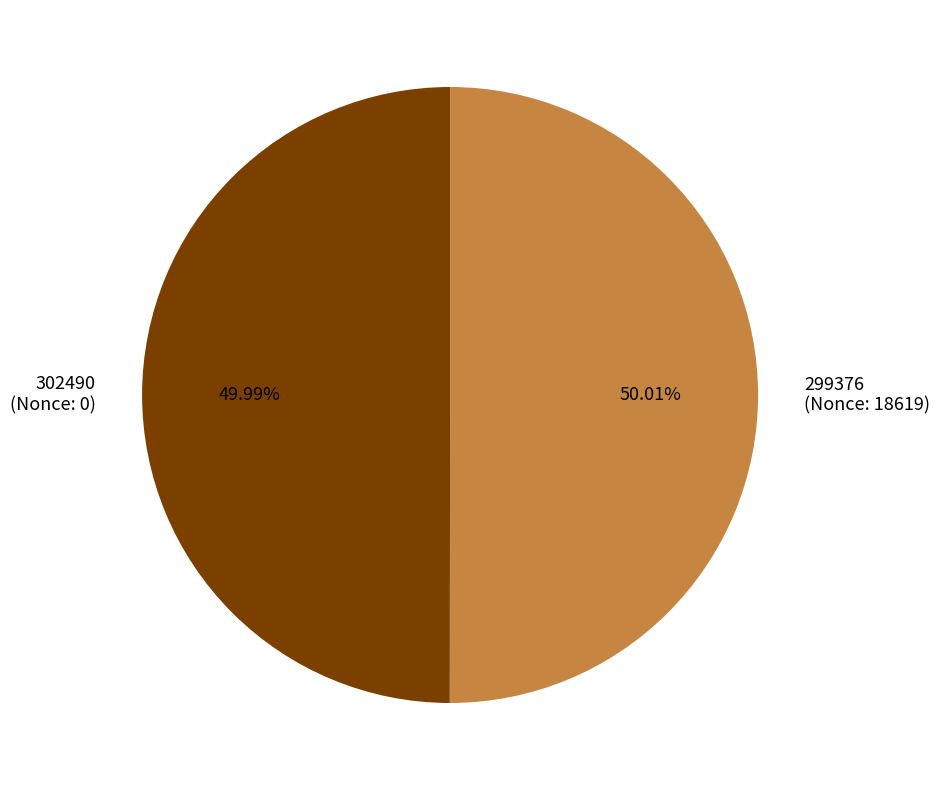

To the nearest percent, what is the average slice percentage?

50%